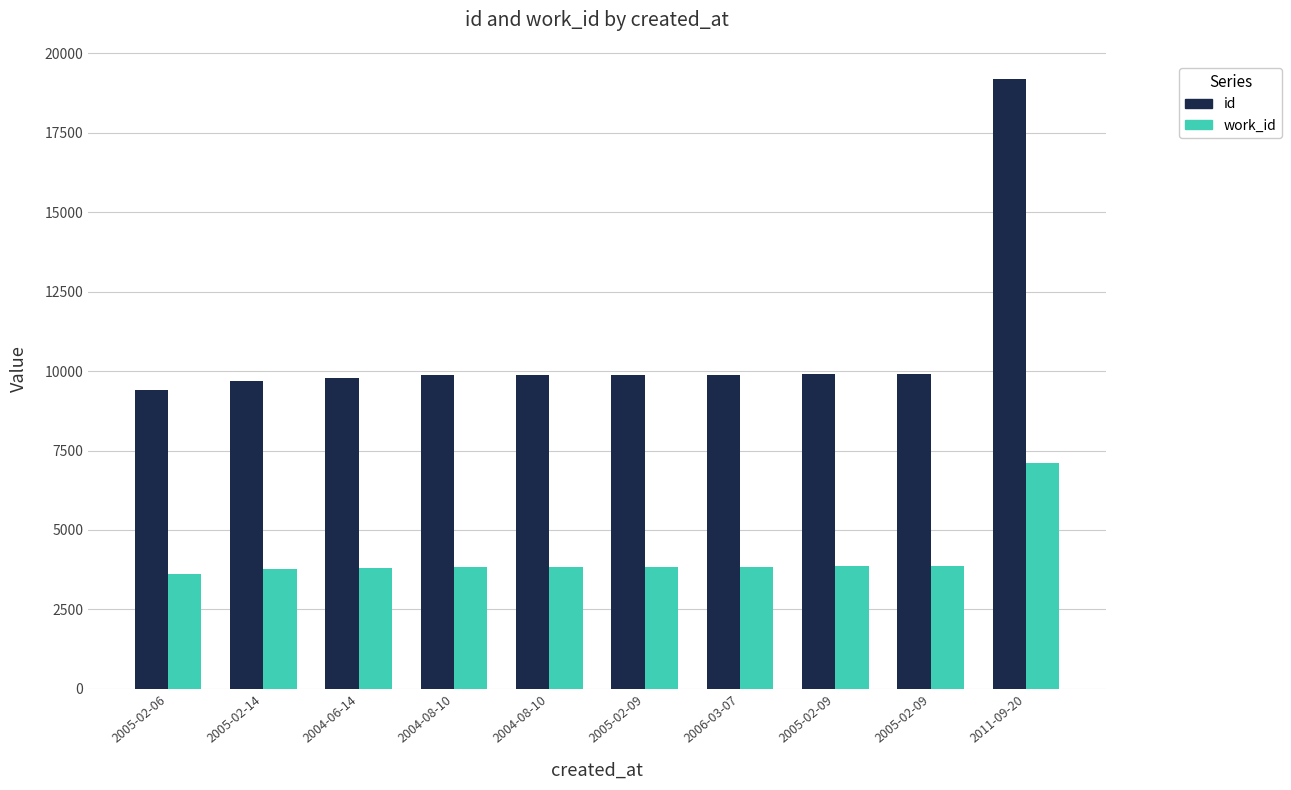

What is the average value of the work_id series?

4134